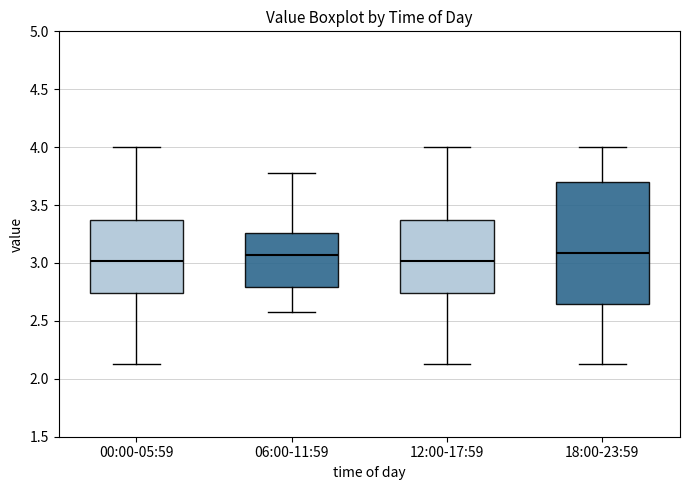

Where does the median line of the box for 18:00-23:59 sit on the y-axis? The values are not printed on the chart, so give them approximately, as read against the axis.

3.10